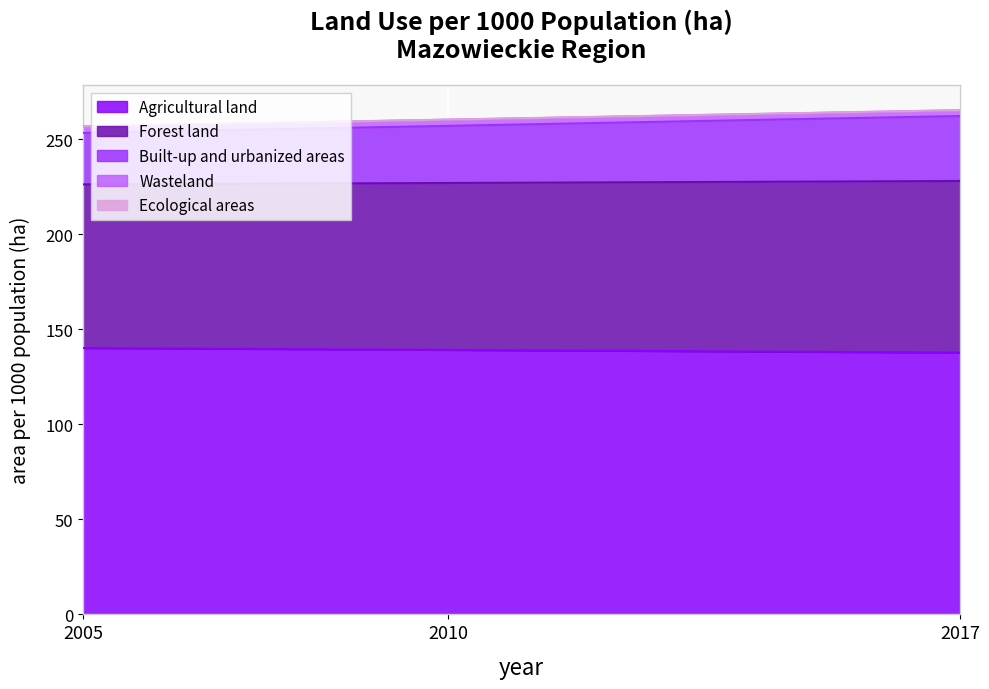

What is the value of the Ecological areas point at the 2nd from the left?

0.1